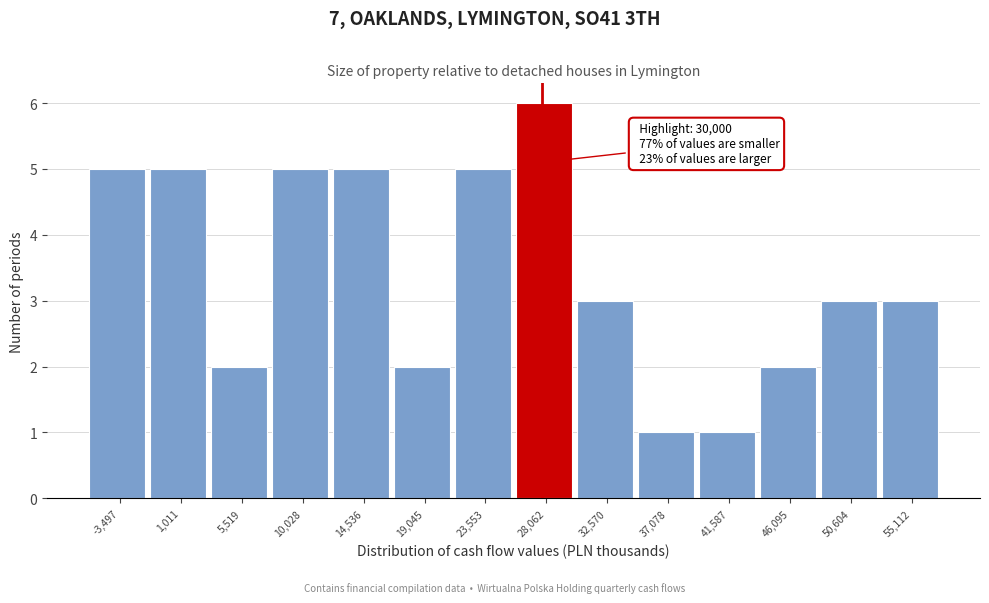

Reading left to right, what are all the values shown in this chart?

5	5	2	5	5	2	5	6	3	1	1	2	3	3